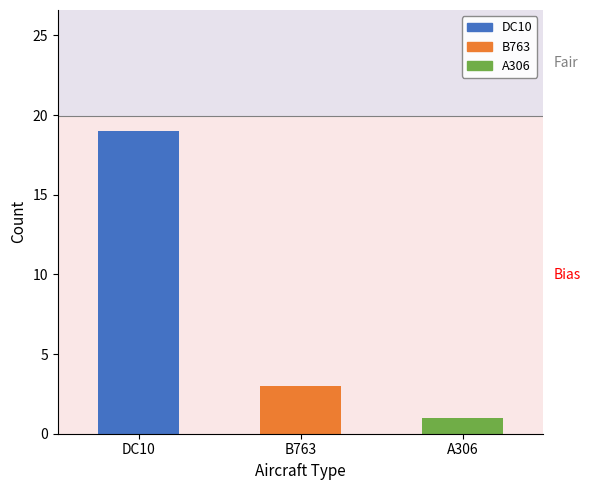

Between B763 and A306, which is larger?

B763